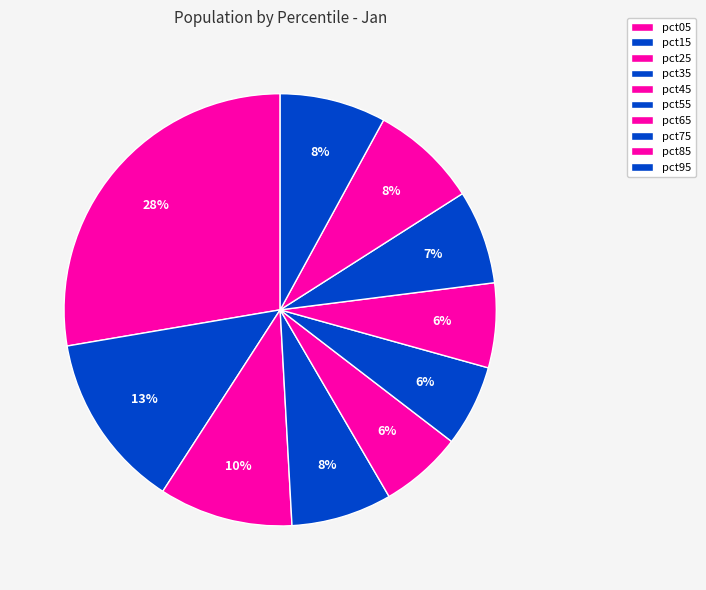

How many slices are in this pie chart?

10